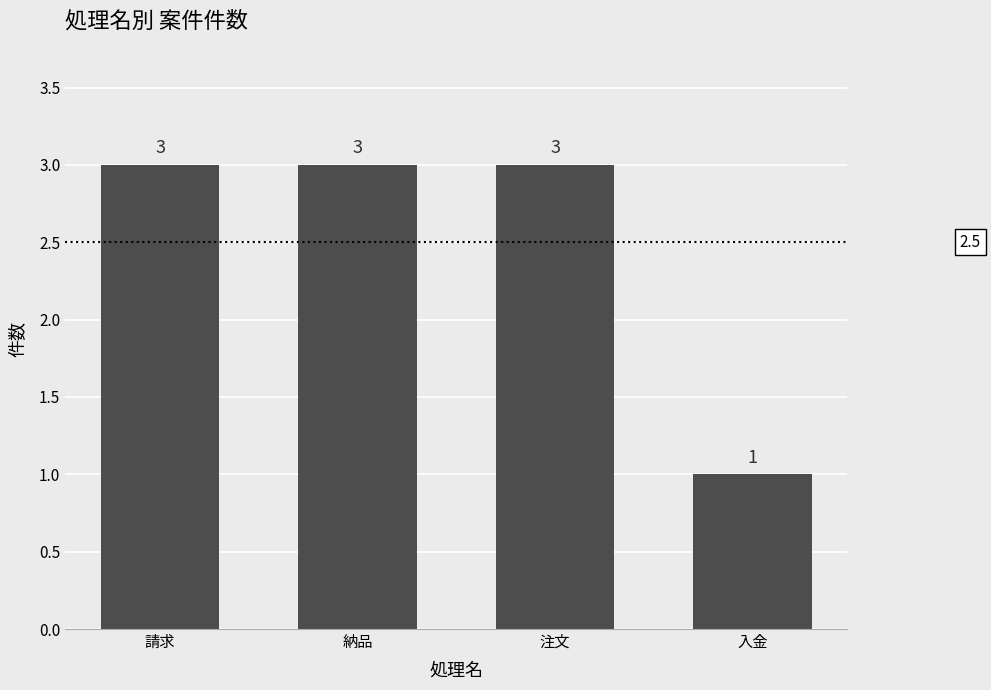

How many distinct data groups are displayed?

1